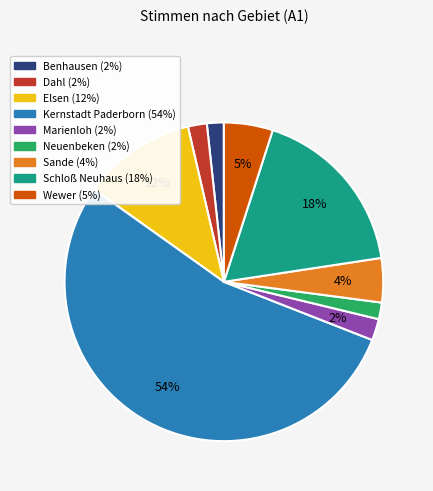

Is there any slice that represents more than half of the pie?

Yes